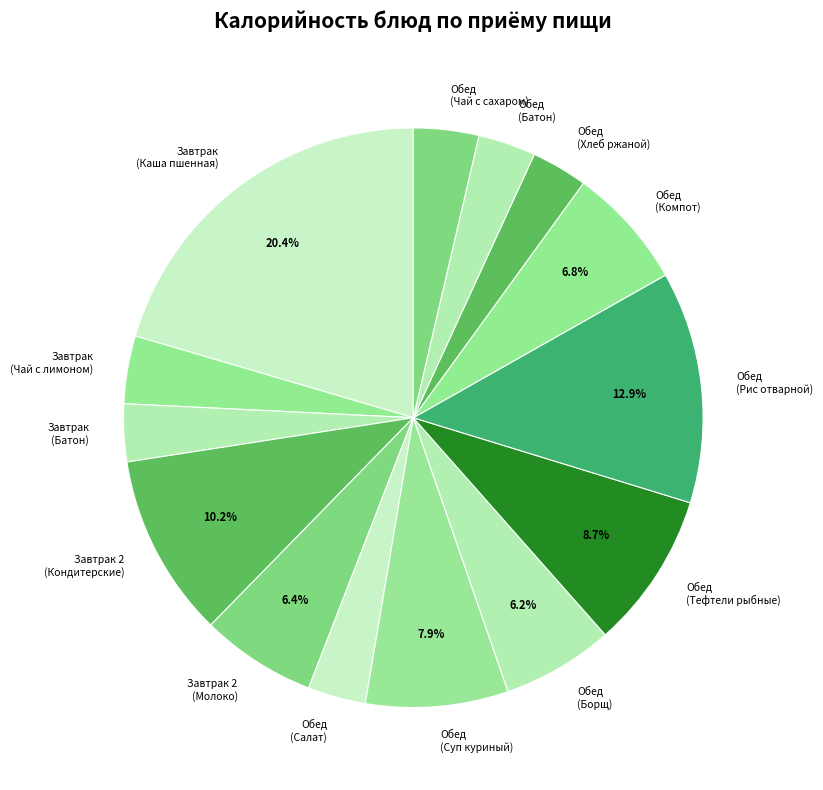

Is there any slice that represents more than half of the pie?

No